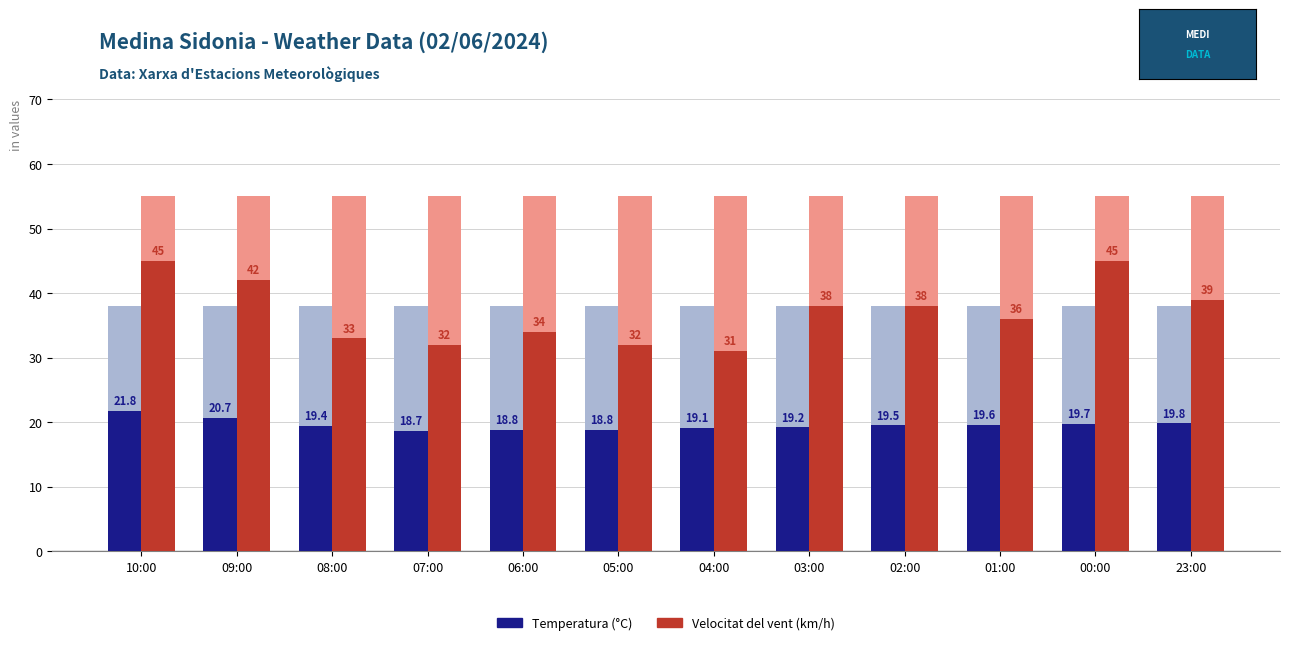

Reading left to right, transcribe all the data shown in this chart.

Temperatura (°C): 10:00=21.8	09:00=20.7	08:00=19.4	07:00=18.7	06:00=18.8	05:00=18.8	04:00=19.1	03:00=19.2	02:00=19.5	01:00=19.6	00:00=19.7	23:00=19.8
Velocitat del vent (km/h): 10:00=45.0	09:00=42.0	08:00=33.0	07:00=32.0	06:00=34.0	05:00=32.0	04:00=31.0	03:00=38.0	02:00=38.0	01:00=36.0	00:00=45.0	23:00=39.0